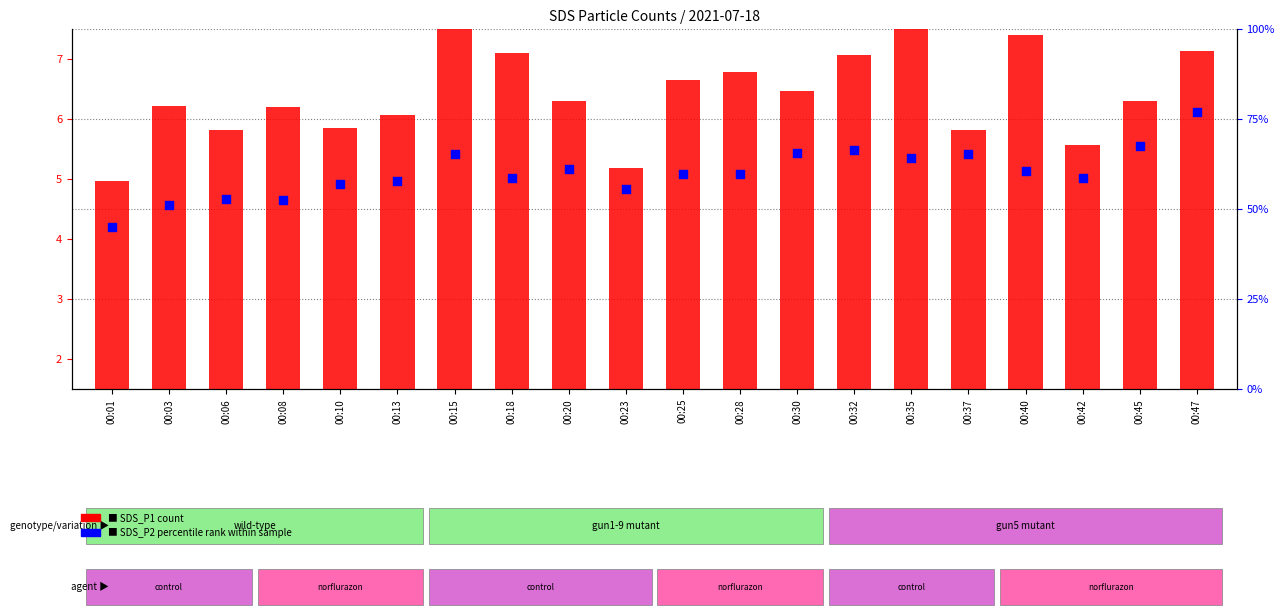

At how many categories does at least one series exceed 6?

14